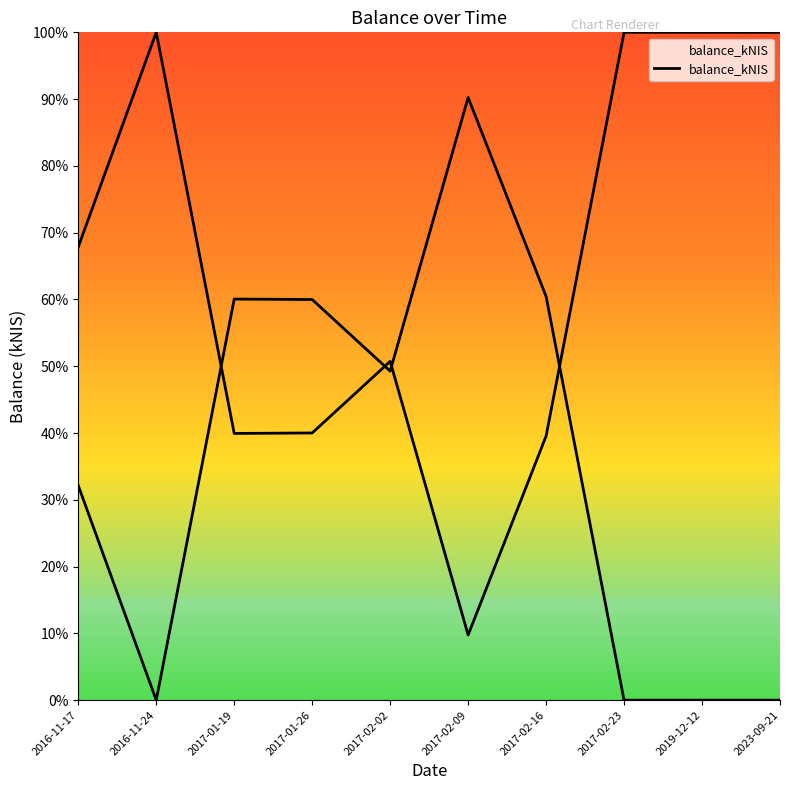

What is the label of the 10th point from the left?

2023-09-21